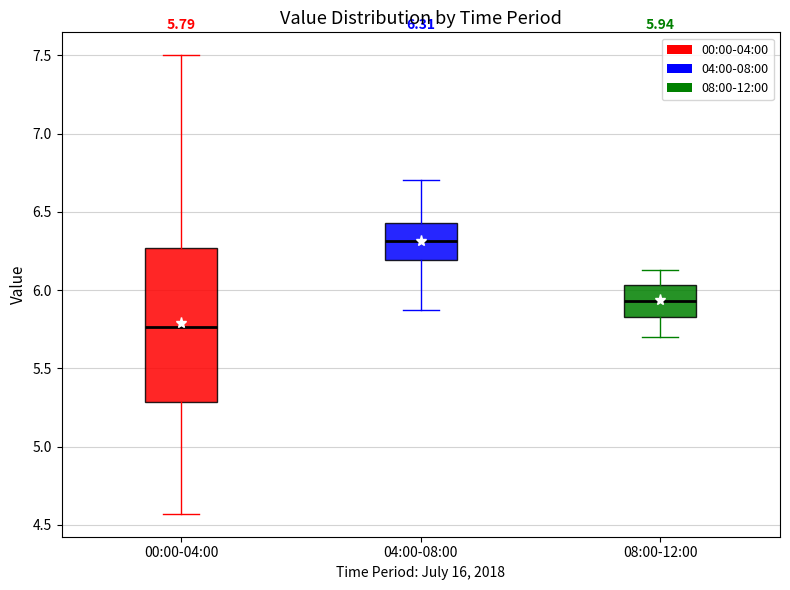

Which box is the tallest, from its lower edge to its upper edge?

00:00-04:00